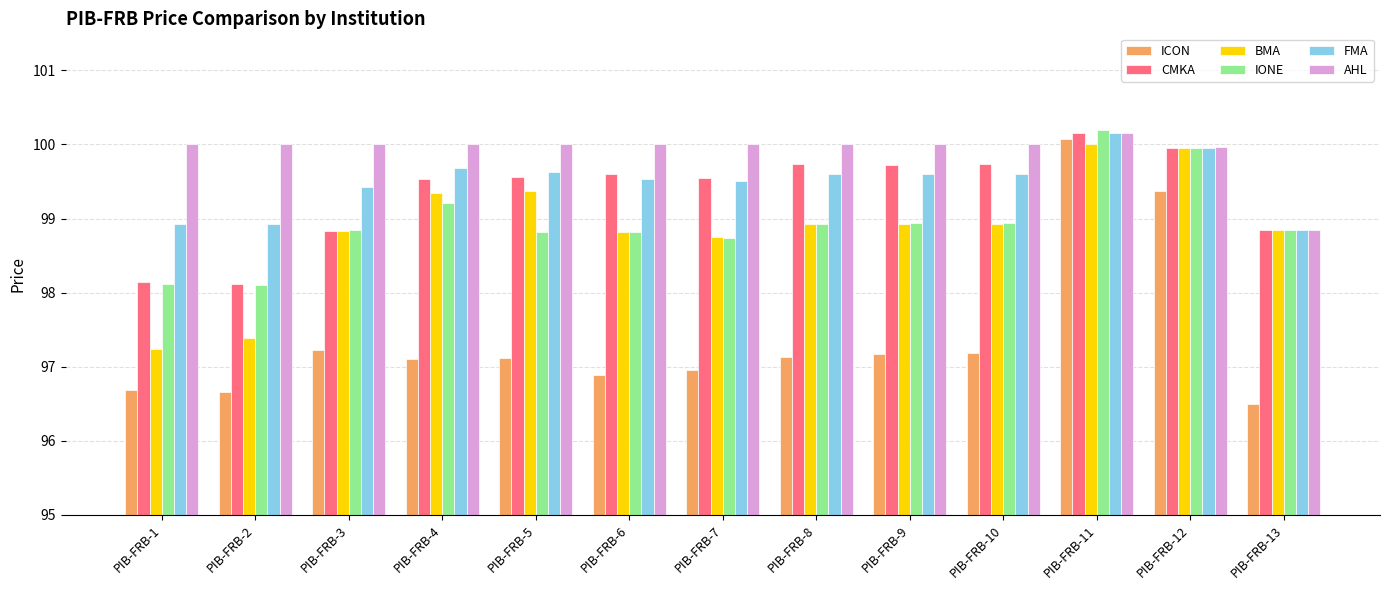

What is the greatest value displayed?

100.2